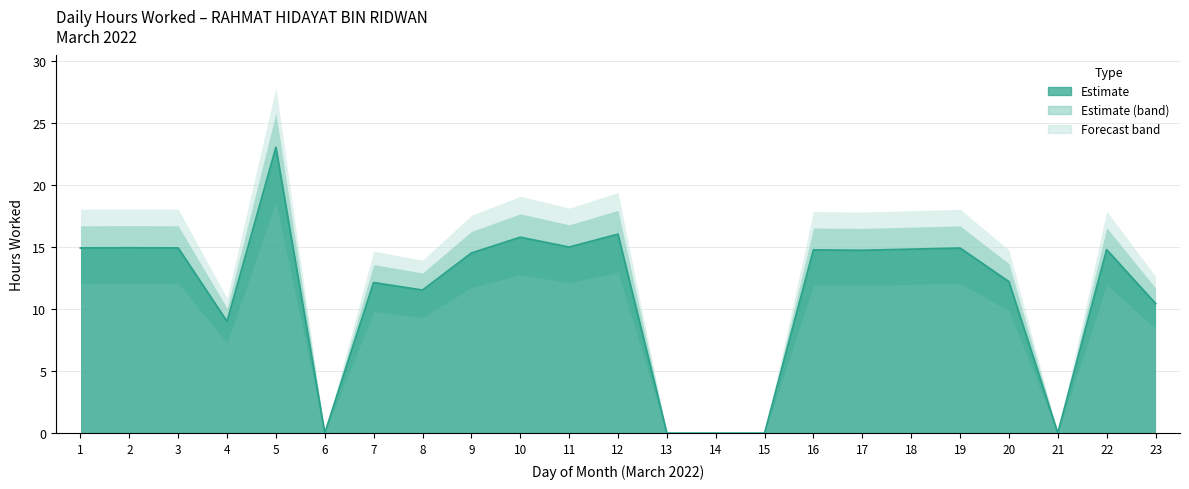

List the labels in order of value, smallest first.

6, 13, 14, 15, 21, 4, 23, 8, 7, 20, 9, 17, 16, 22, 18, 19, 1, 3, 2, 11, 10, 12, 5